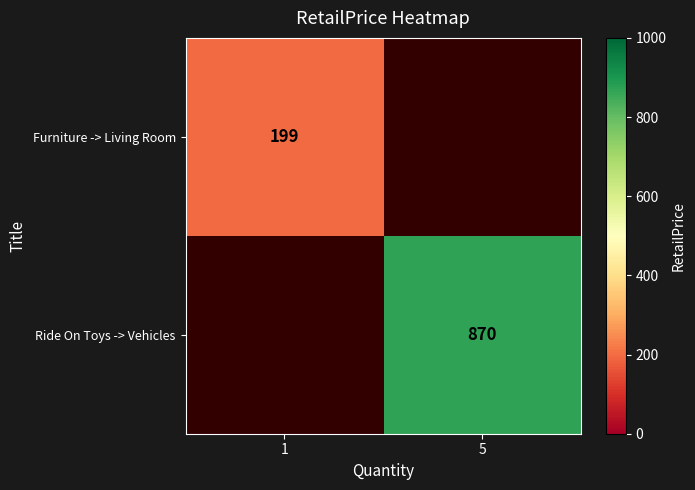

Is the value of Furniture -> Living Room at 1 greater than the value of Ride On Toys -> Vehicles at 5?

No